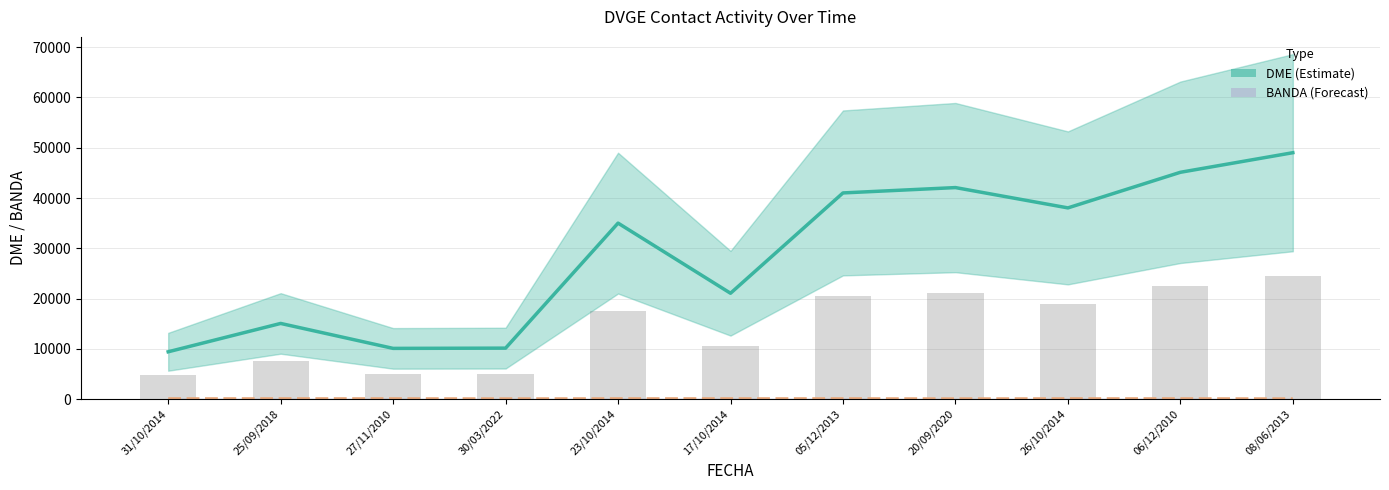

True or false: BANDA has a value of 68 at 06/12/2010.

False